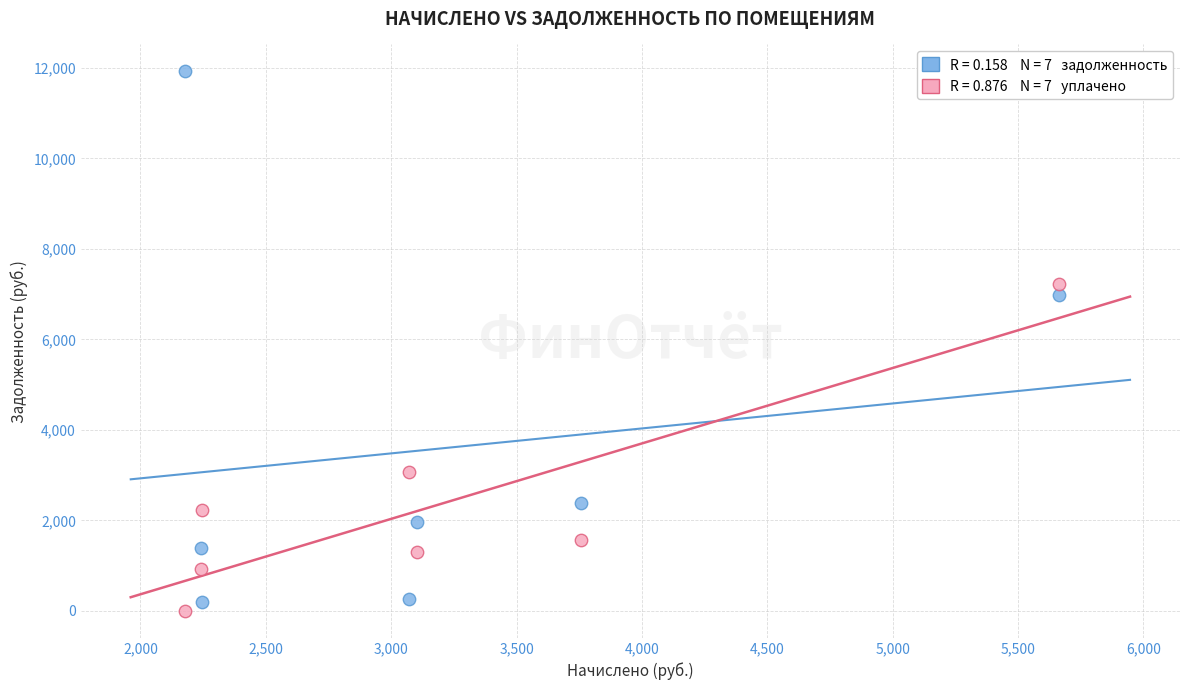

Across all data points, what is the range of Y values (max minus min)?

11924.4